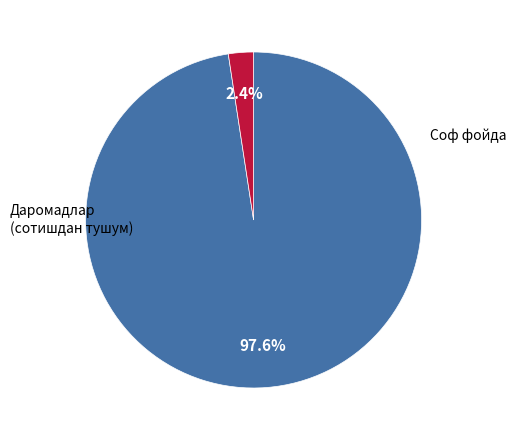

Is there a majority slice in this chart?

Yes